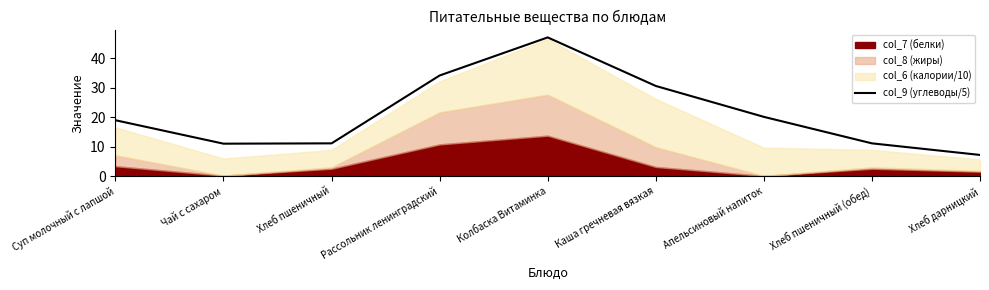

List the labels in order of value, largest first.

Колбаска Витаминка, Рассольник ленинградский, Каша гречневая вязкая, Апельсиновый напиток, Суп молочный с лапшой, Хлеб пшеничный, Хлеб пшеничный (обед), Чай с сахаром, Хлеб дарницкий